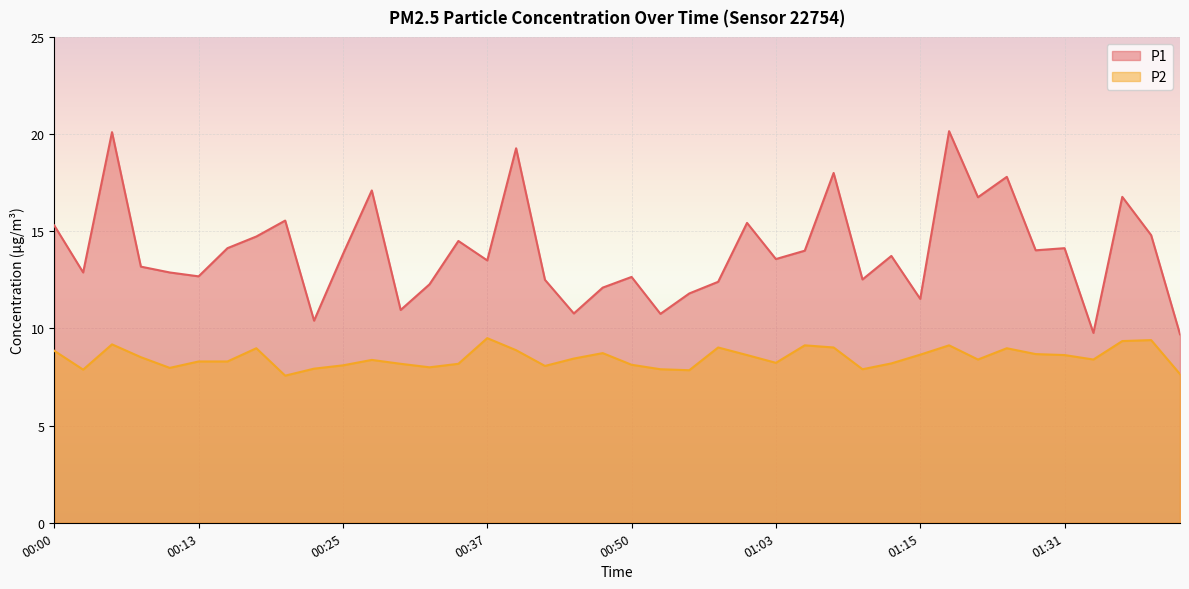

Which category has the highest value in the P2 series?

00:37